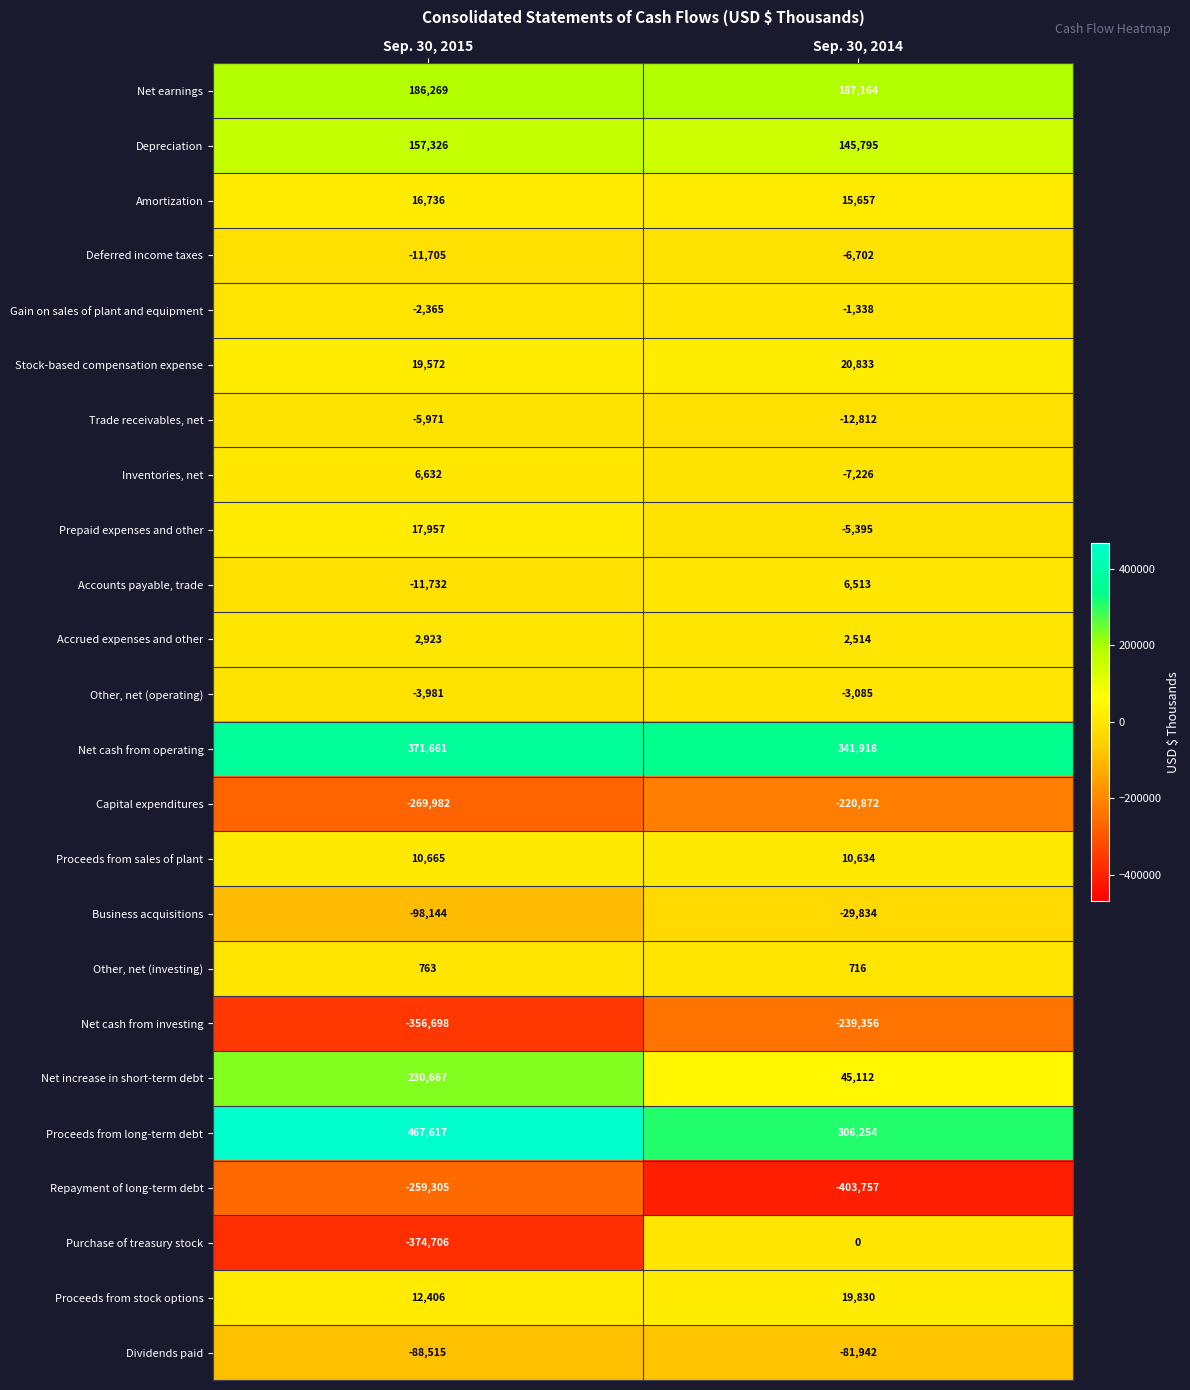

Is the value of Other, net (operating) at Sep. 30, 2014 greater than the value of Accrued expenses and other at Sep. 30, 2015?

No